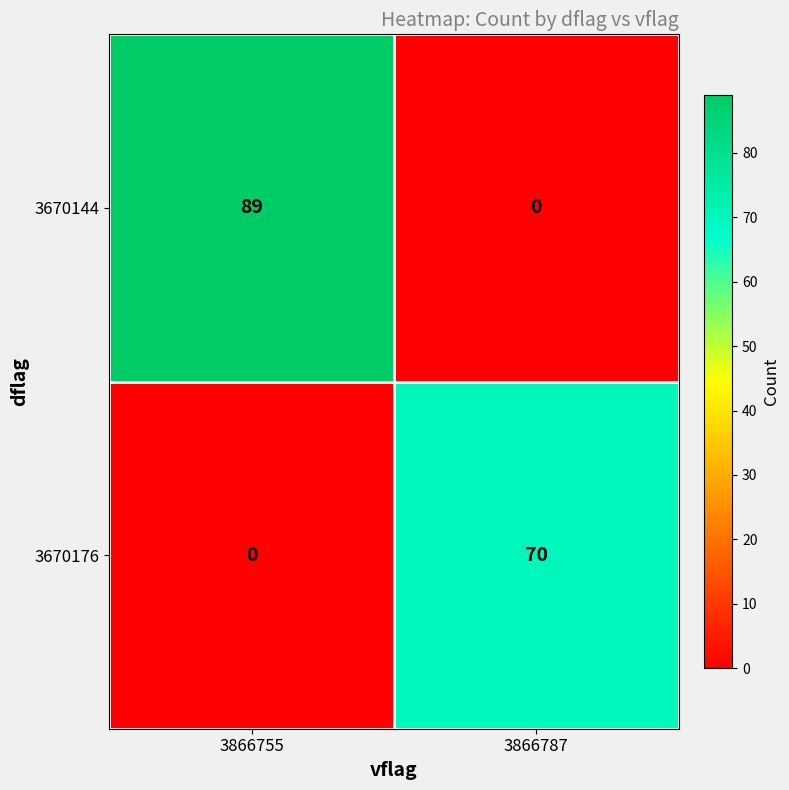

Rank the series by their average value, from highest to lowest.

3670144, 3670176